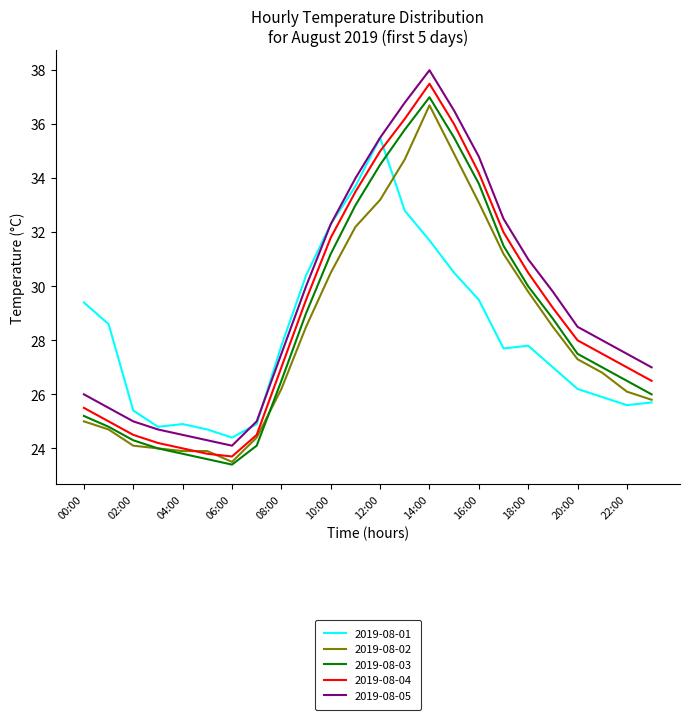

What is the minimum value for 2019-08-02?

23.5